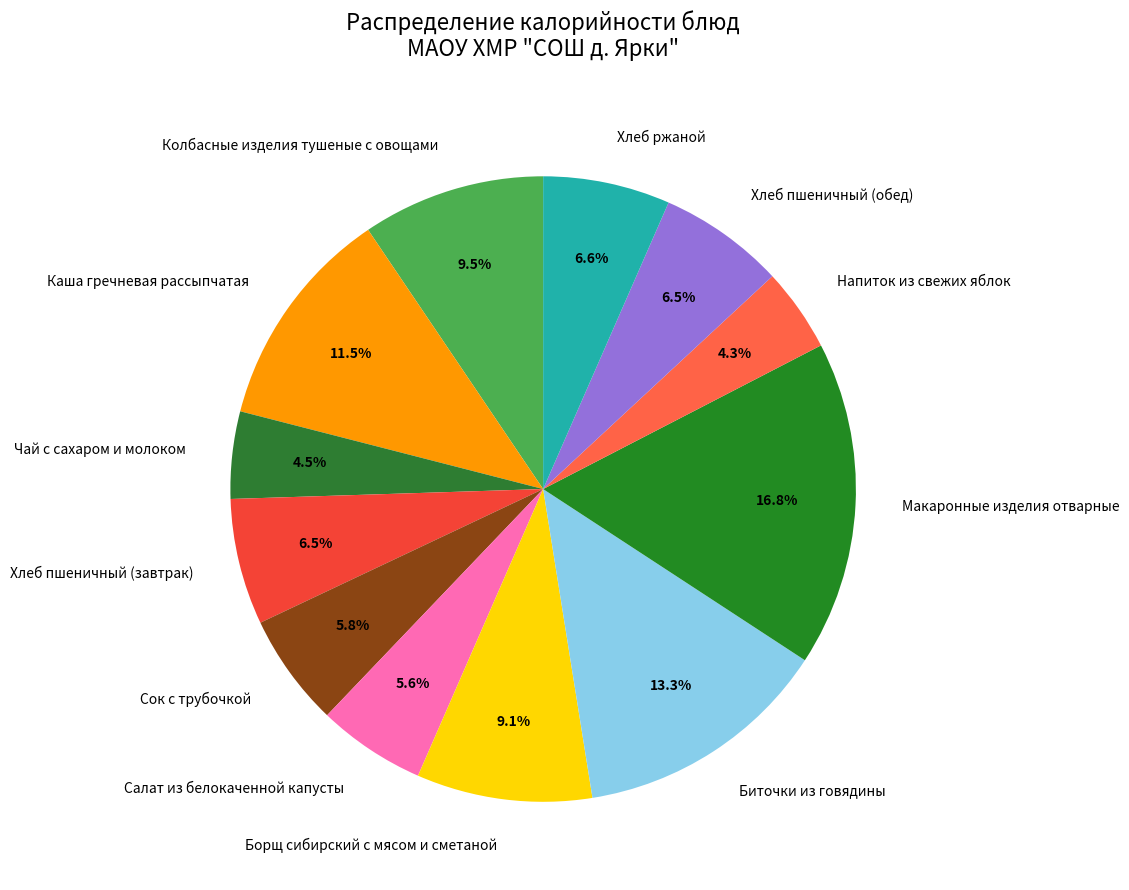

Is there any slice that represents more than half of the pie?

No